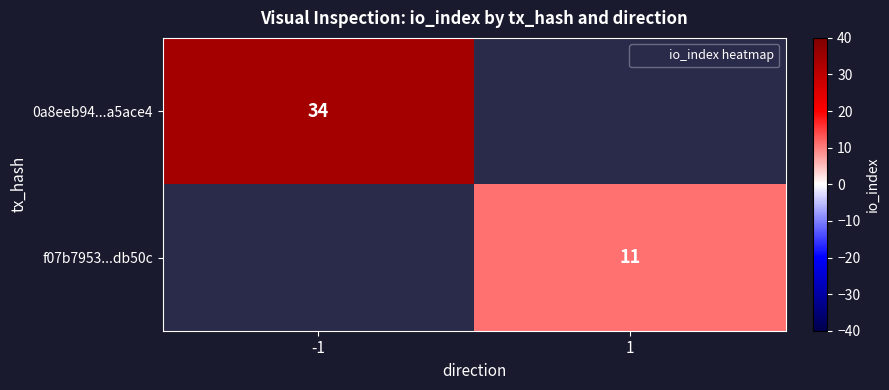

Is it true that f07b7953...db50c equals 7 at 1?

False